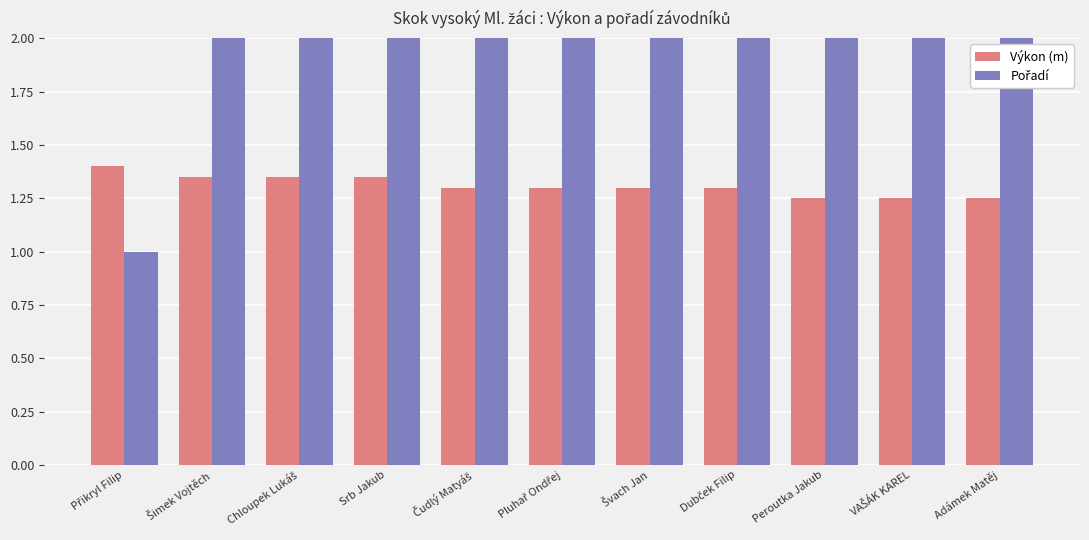

Rank the series by their maximum value, from highest to lowest.

Pořadí, Výkon (m)